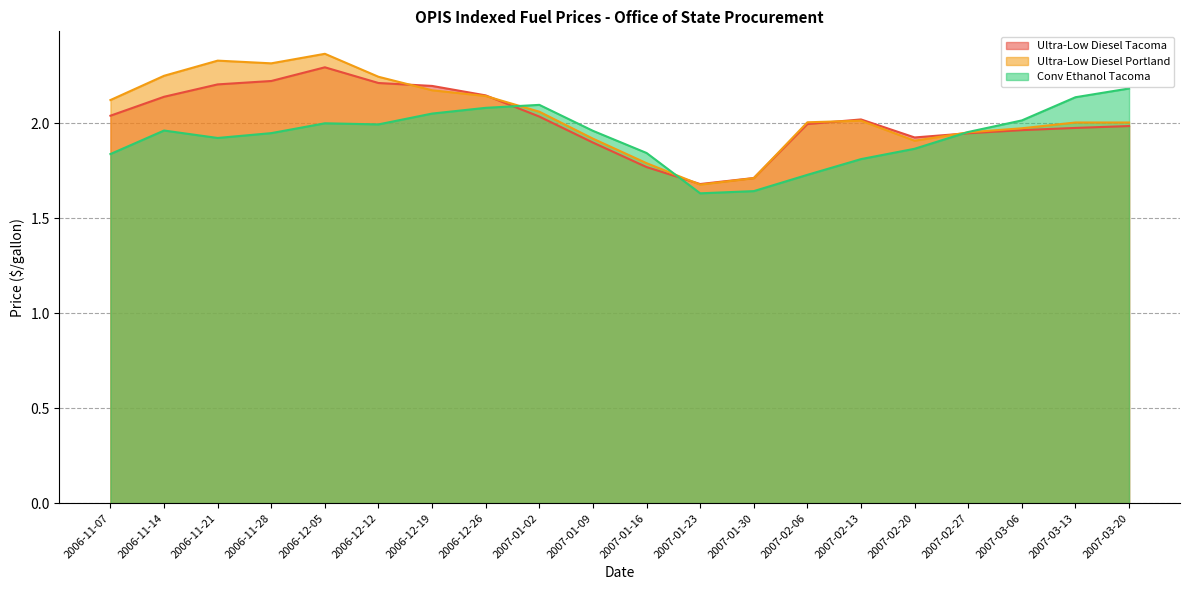

What is the maximum value shown in the chart?

2.4